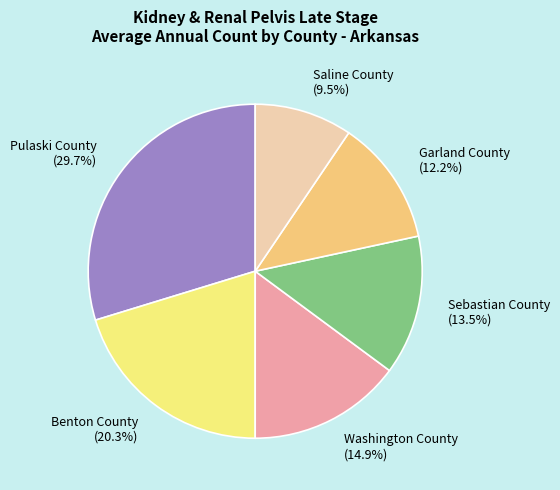

Is it true that Garland County is 12% of the pie?

True